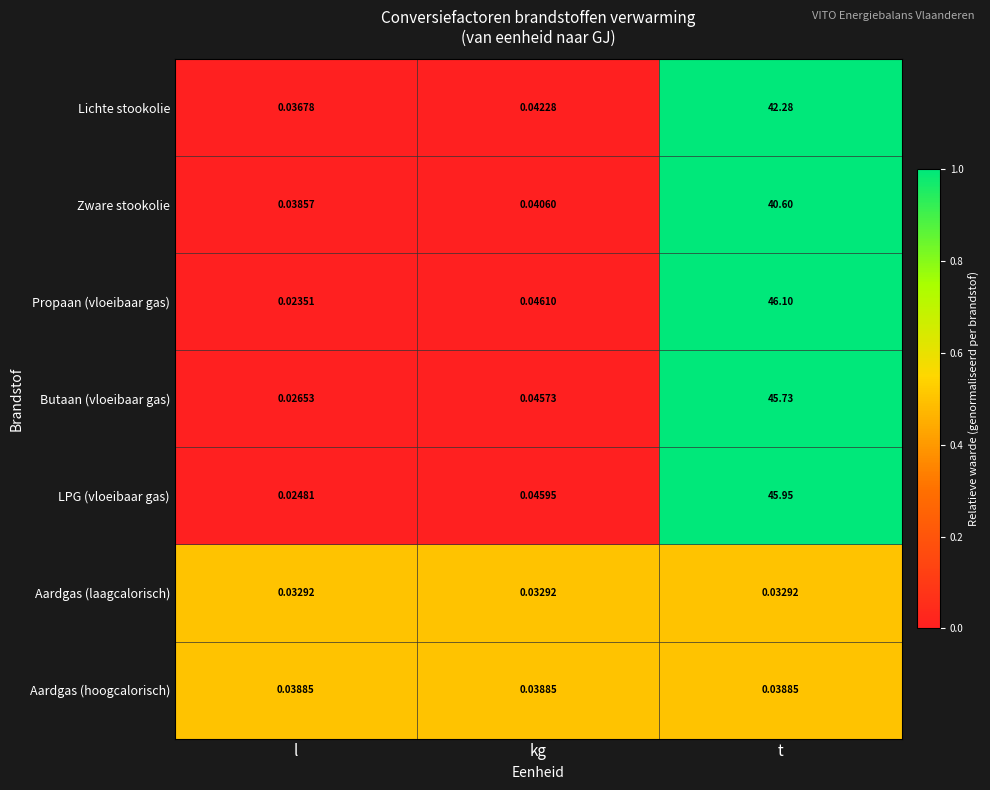

Which category has the highest value in the LPG (vloeibaar gas) series?

t